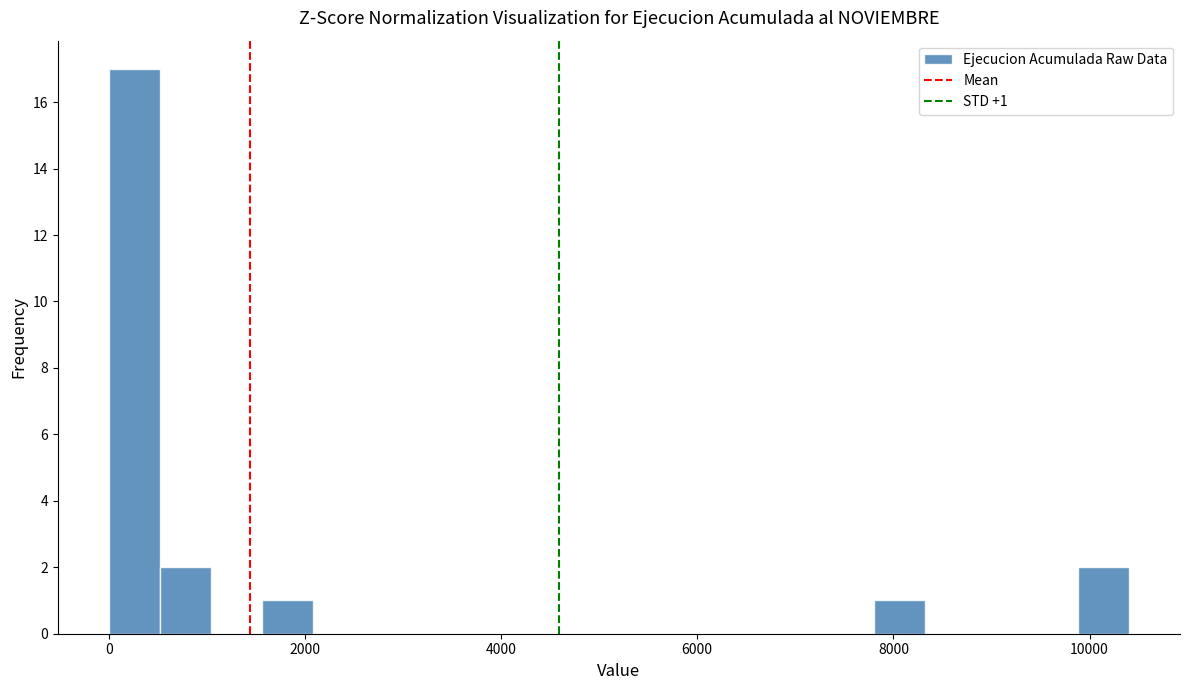

Read against the x-axis, roughly where is the centre of the tallest bar?

200